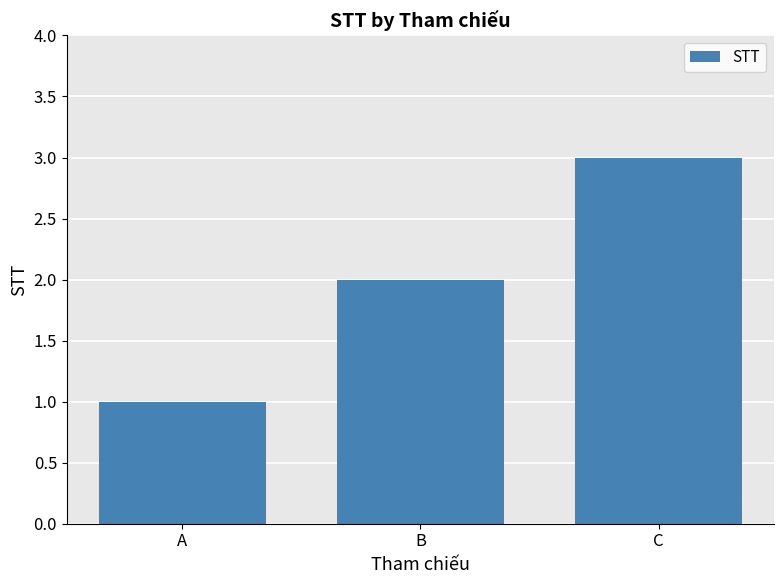

Between C and B, which is larger?

C